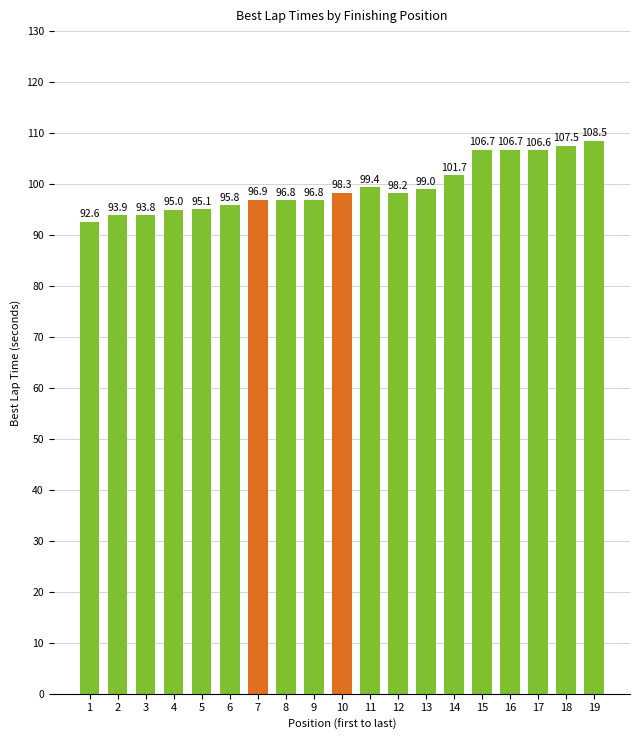

How many data points does each series have?

19